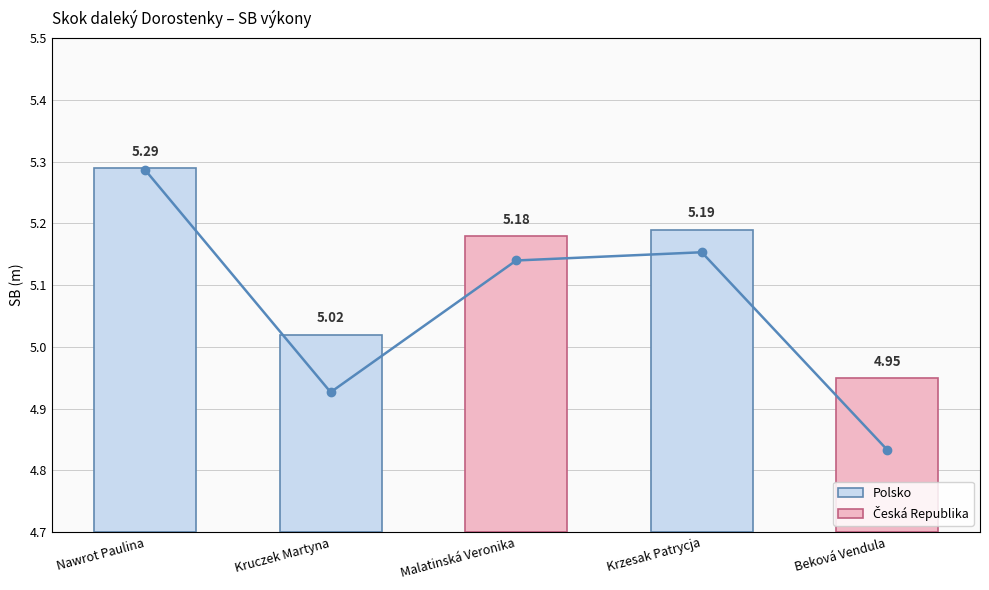

Reading right to left, extract all data points from this chart.

5.0	5.2	5.2	5.0	5.3